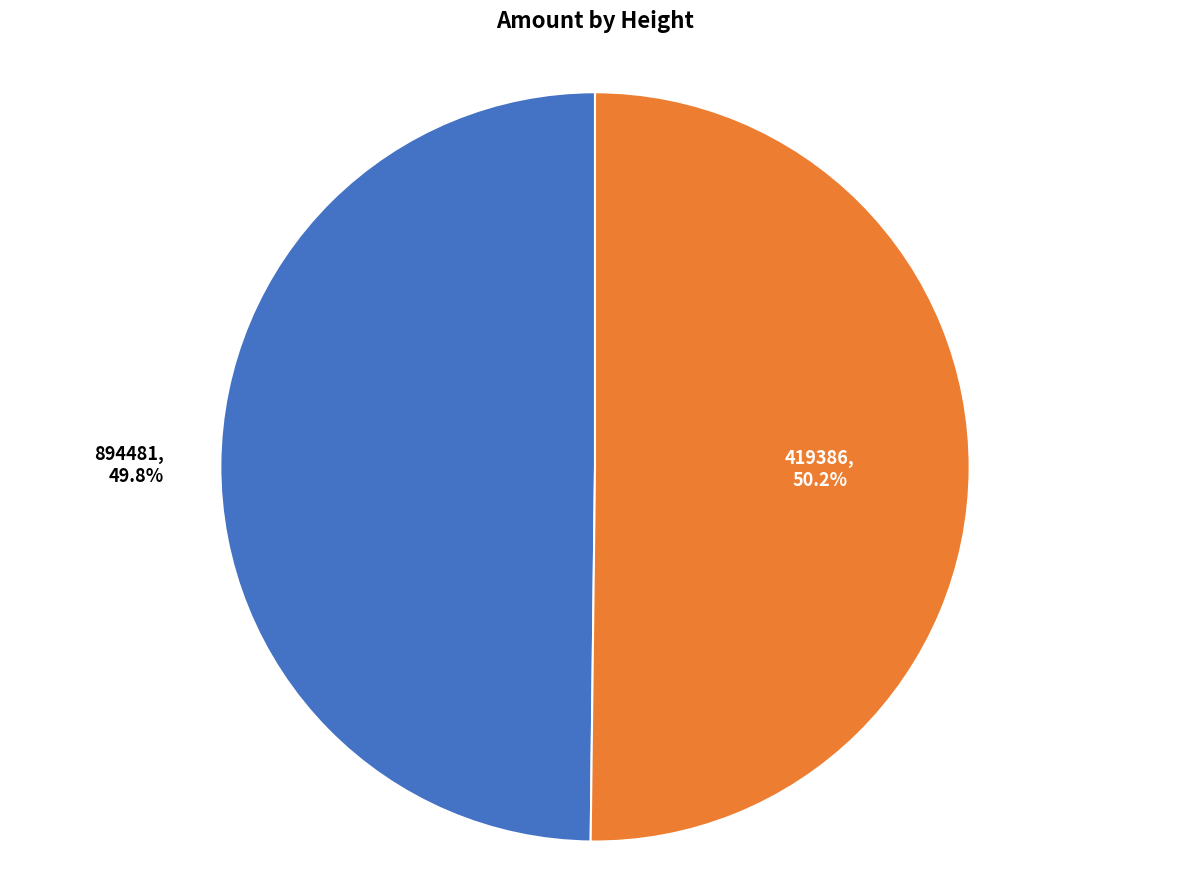

The 894481 slice represents 50% of the pie. True or false?

True